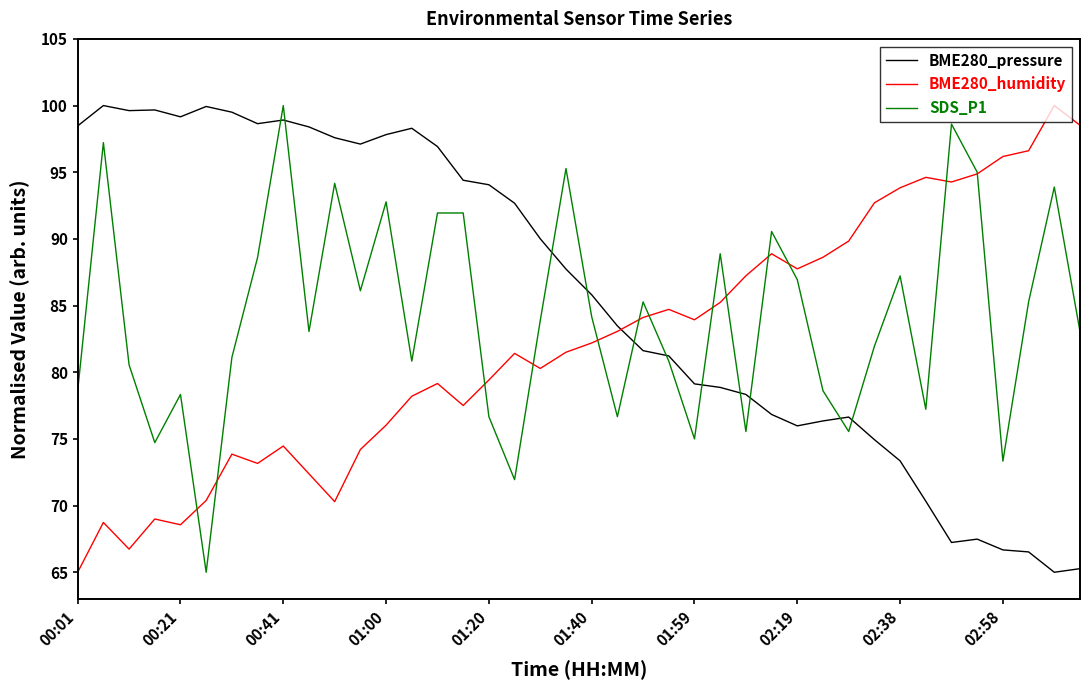

What is the greatest value displayed?

100.0